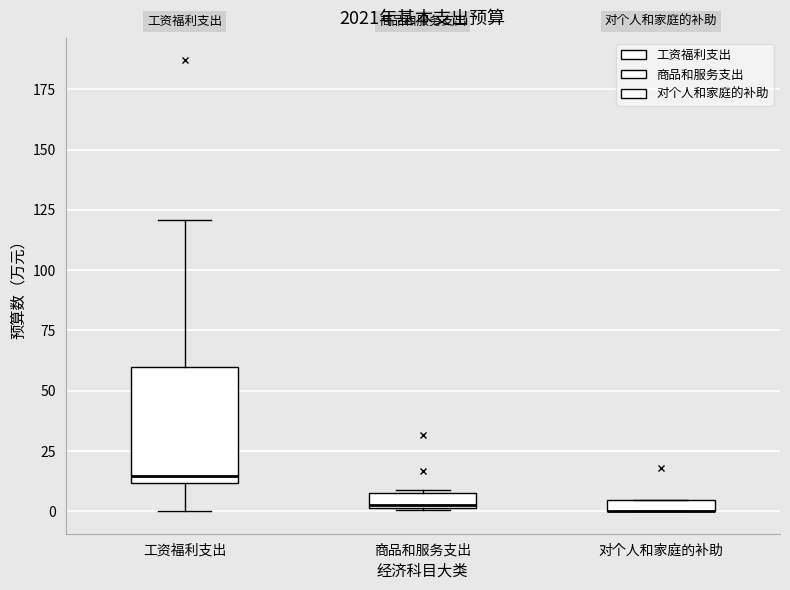

Where is the upper edge of the box for 商品和服务支出 on the y-axis? The values are not printed on the chart, so give them approximately, as read against the axis.

5